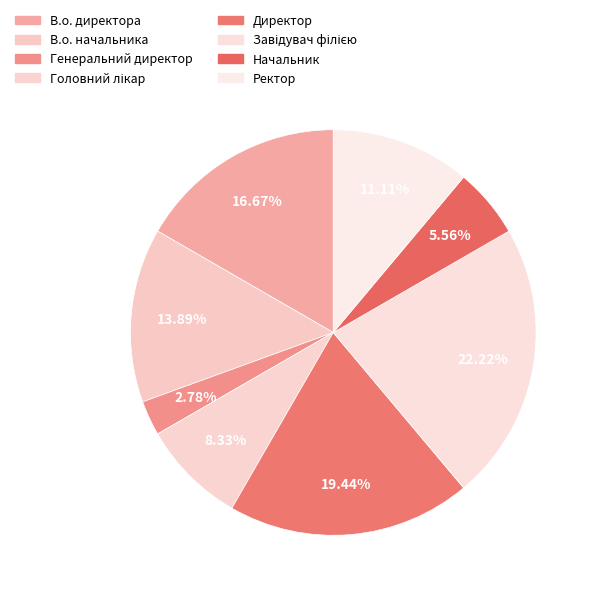

Is there any slice that represents more than half of the pie?

No